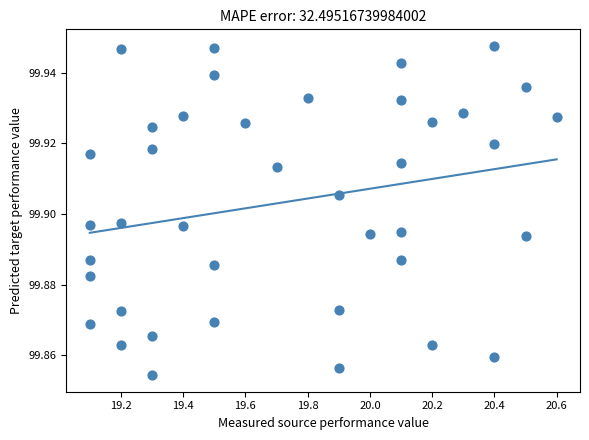

What is the range of X values (max minus min)?

1.5